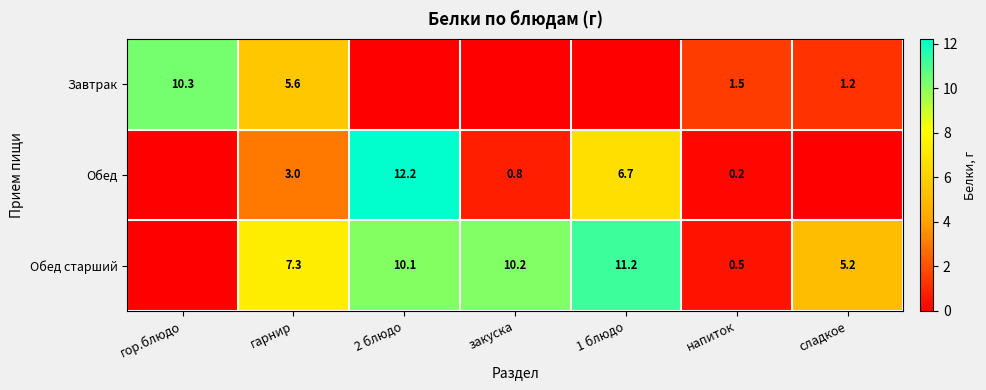

Is it true that Обед старший equals 5.2 at сладкое?

True